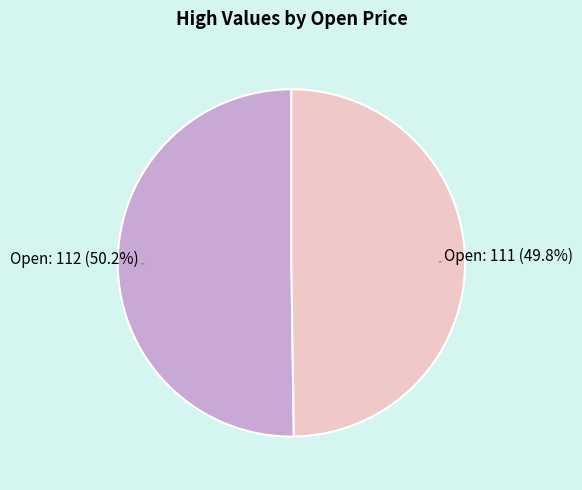

Combined, do Open: 111 and Open: 112 account for over 50%?

Yes